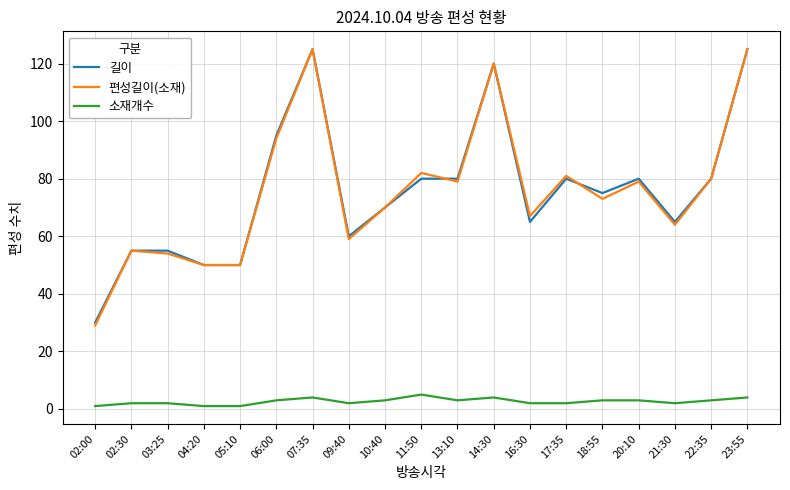

Which series has the widest spread of values?

편성길이(소재)